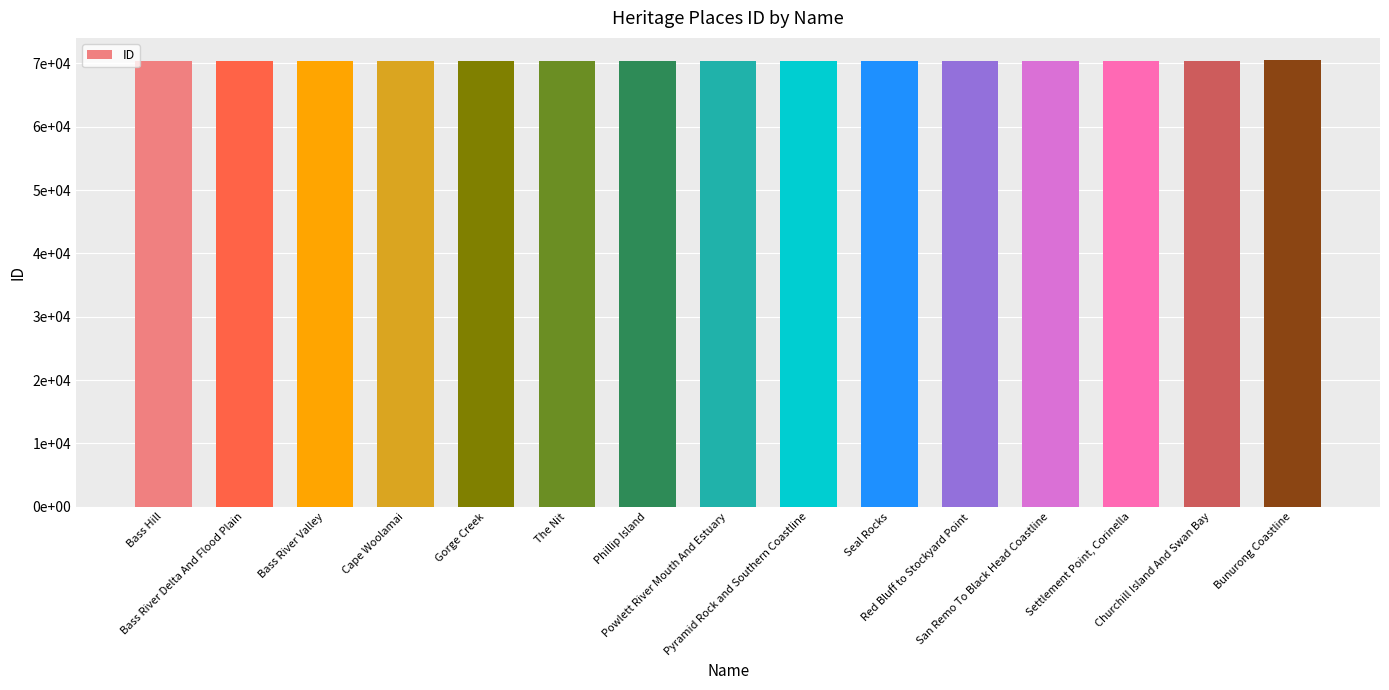

Approximately how many times larger is the value at Gorge Creek compared to Phillip Island?

1.0